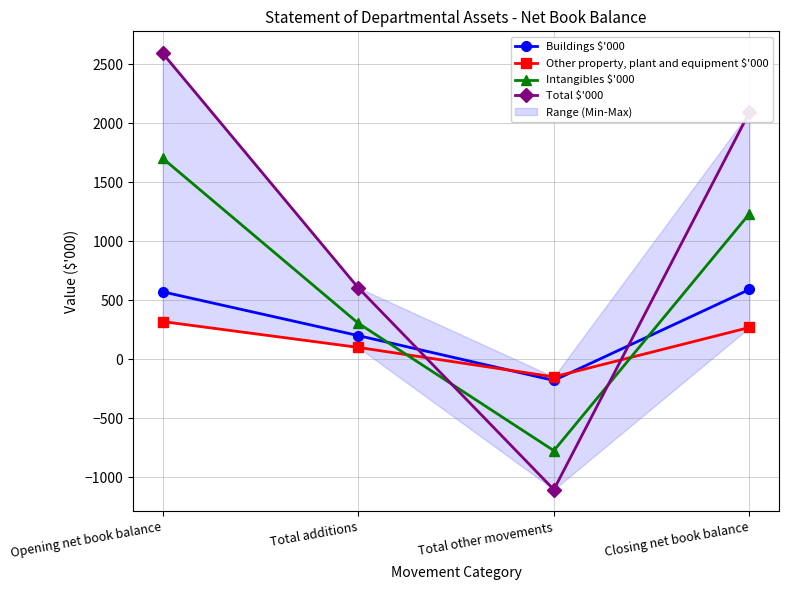

Which category has the highest value in the Intangibles $'000 series?

Opening net book balance